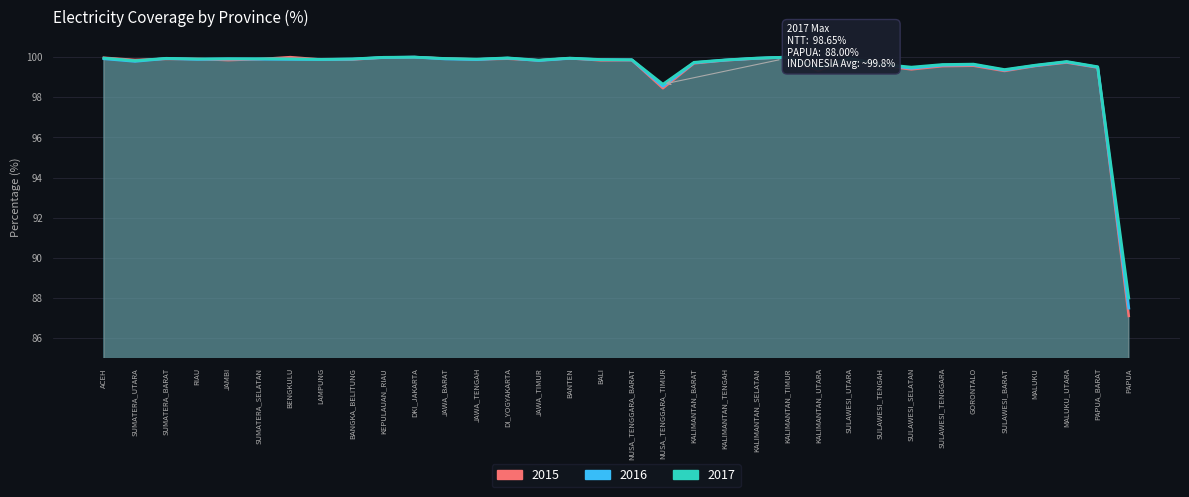

True or false: 2017 and 2016 cross at least once.

False